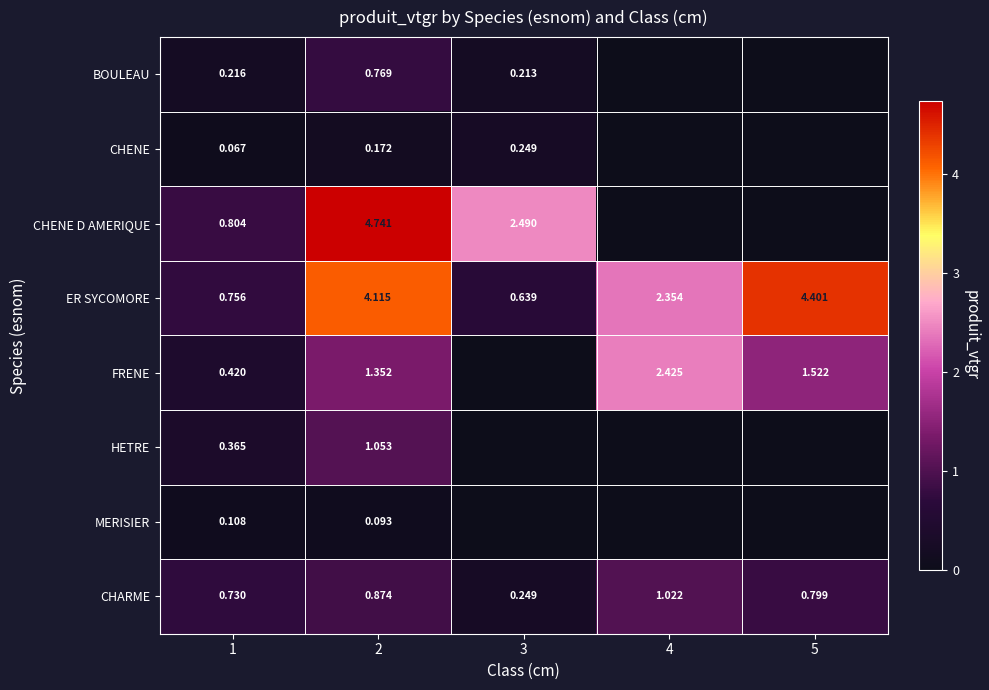

Rank the series at 1 from highest to lowest value.

CHENE D AMERIQUE, ER SYCOMORE, CHARME, FRENE, HETRE, BOULEAU, MERISIER, CHENE